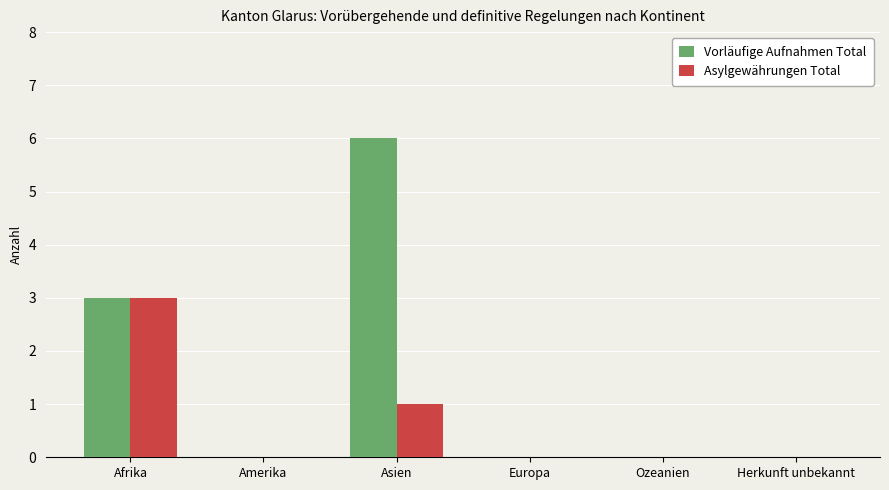

Reading left to right, extract all data points from this chart.

Vorläufige Aufnahmen Total: 3	0	6	0	0	0
Asylgewährungen Total: 3	0	1	0	0	0